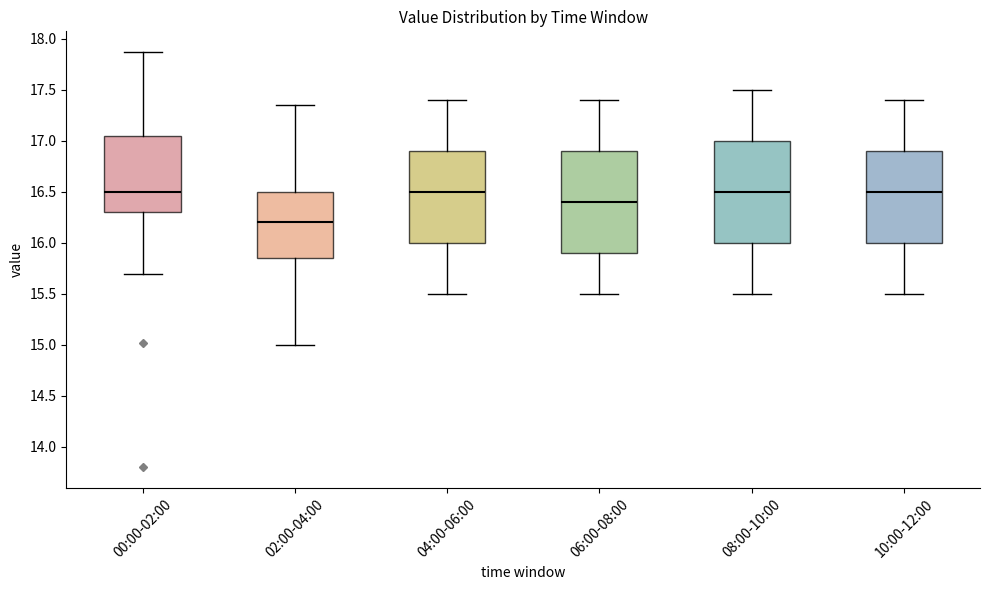

Which box has the lowest median line?

02:00-04:00